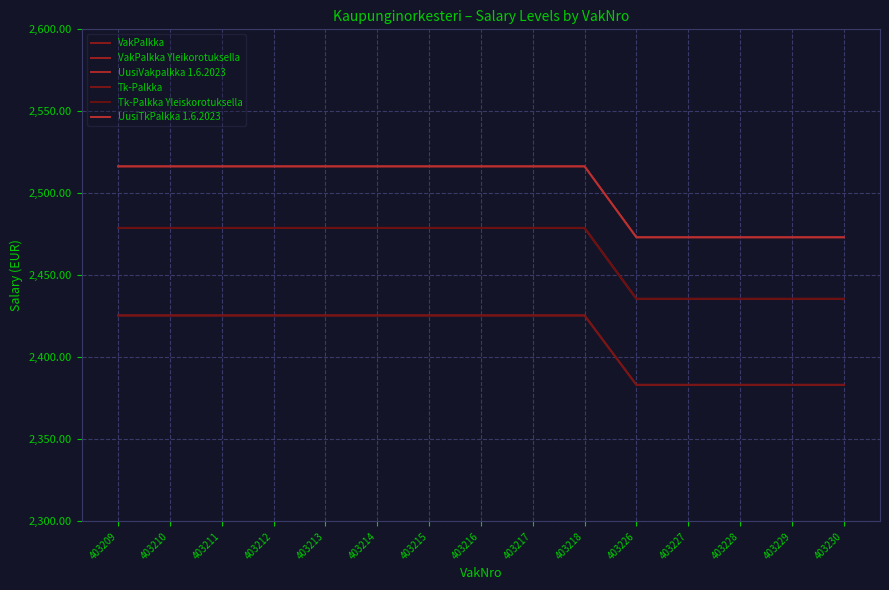

Is this an area chart (filled region under the line)?

No